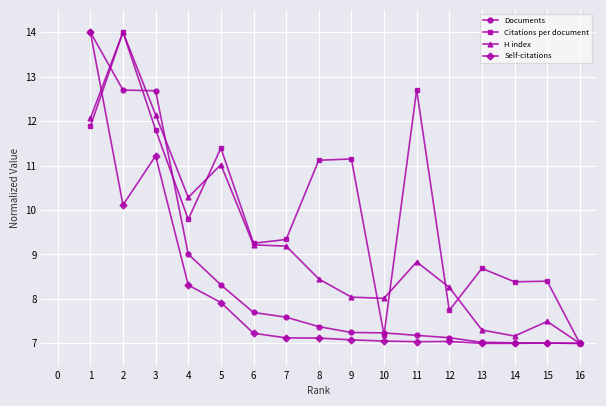

Which series changed the most between 1 and 2?

Self-citations